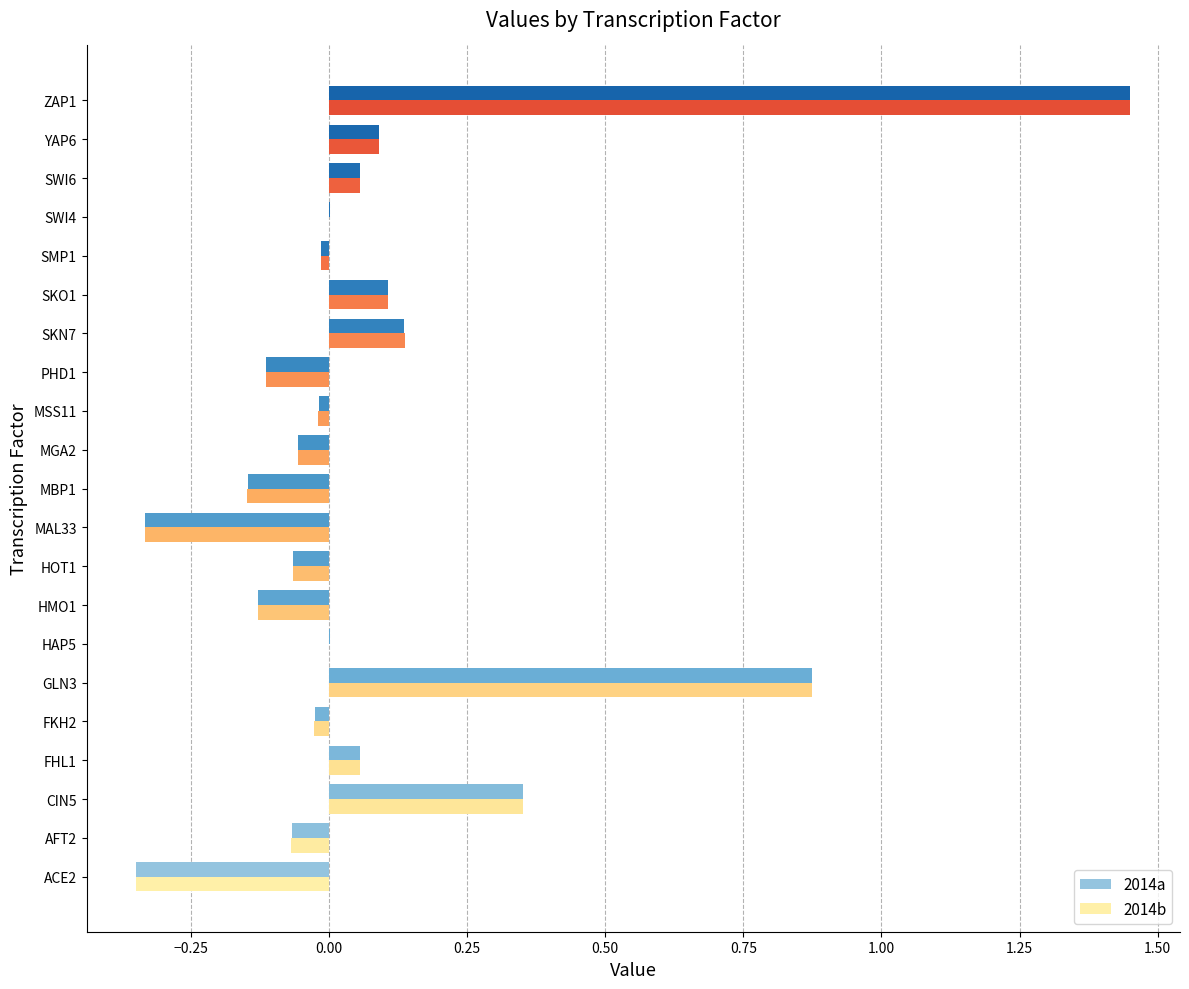

What is the total value across all series at ACE2?

-0.7